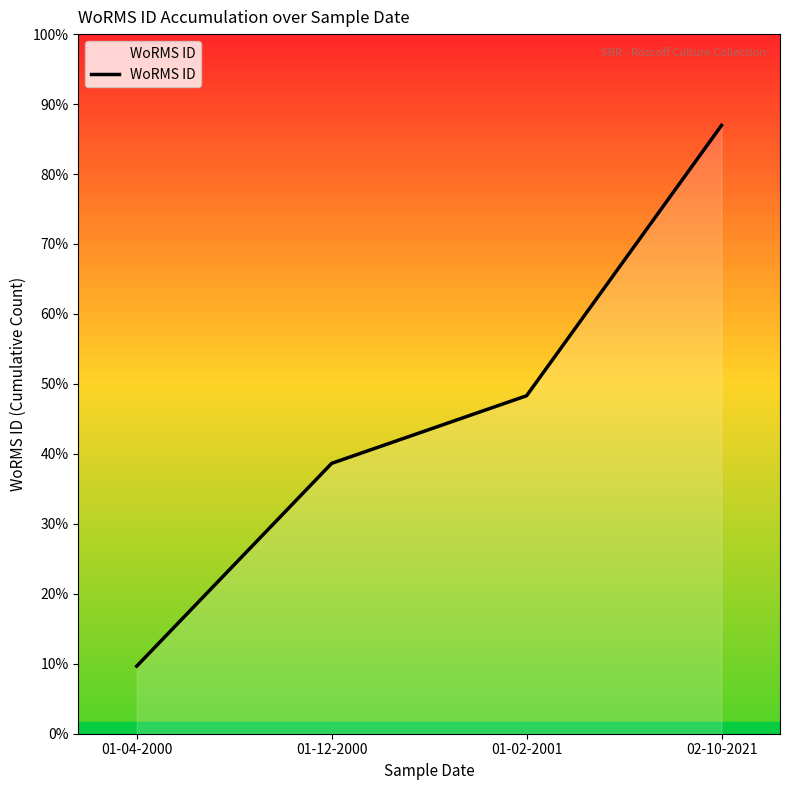

What is the label of the 1st point from the right?

02-10-2021